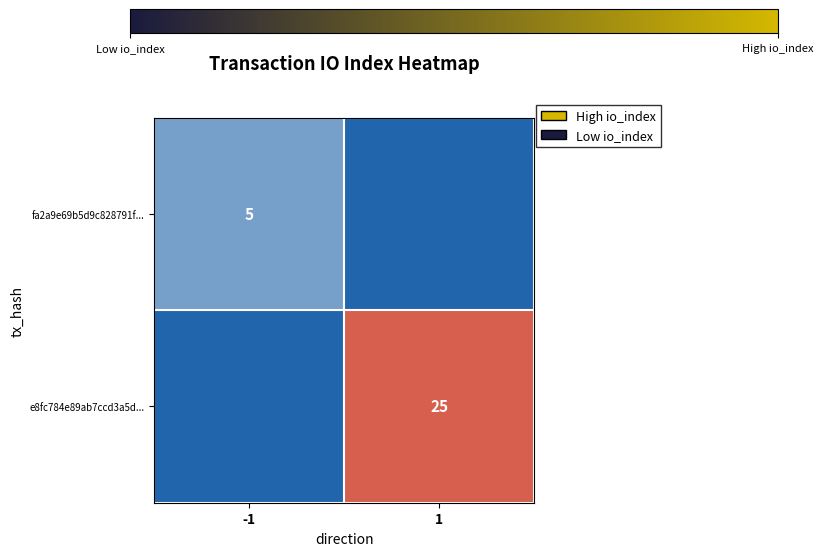

The fa2a9e69b5d9c828791f... series shows 7 at -1. True or false?

False